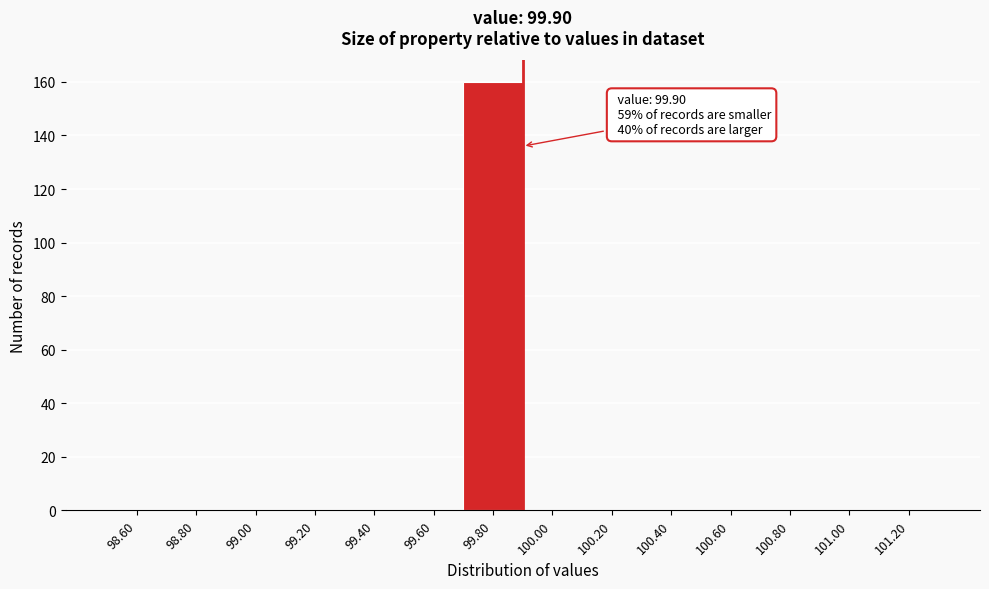

Over which range of the x-axis is the bar tallest?

99.7 to 99.9